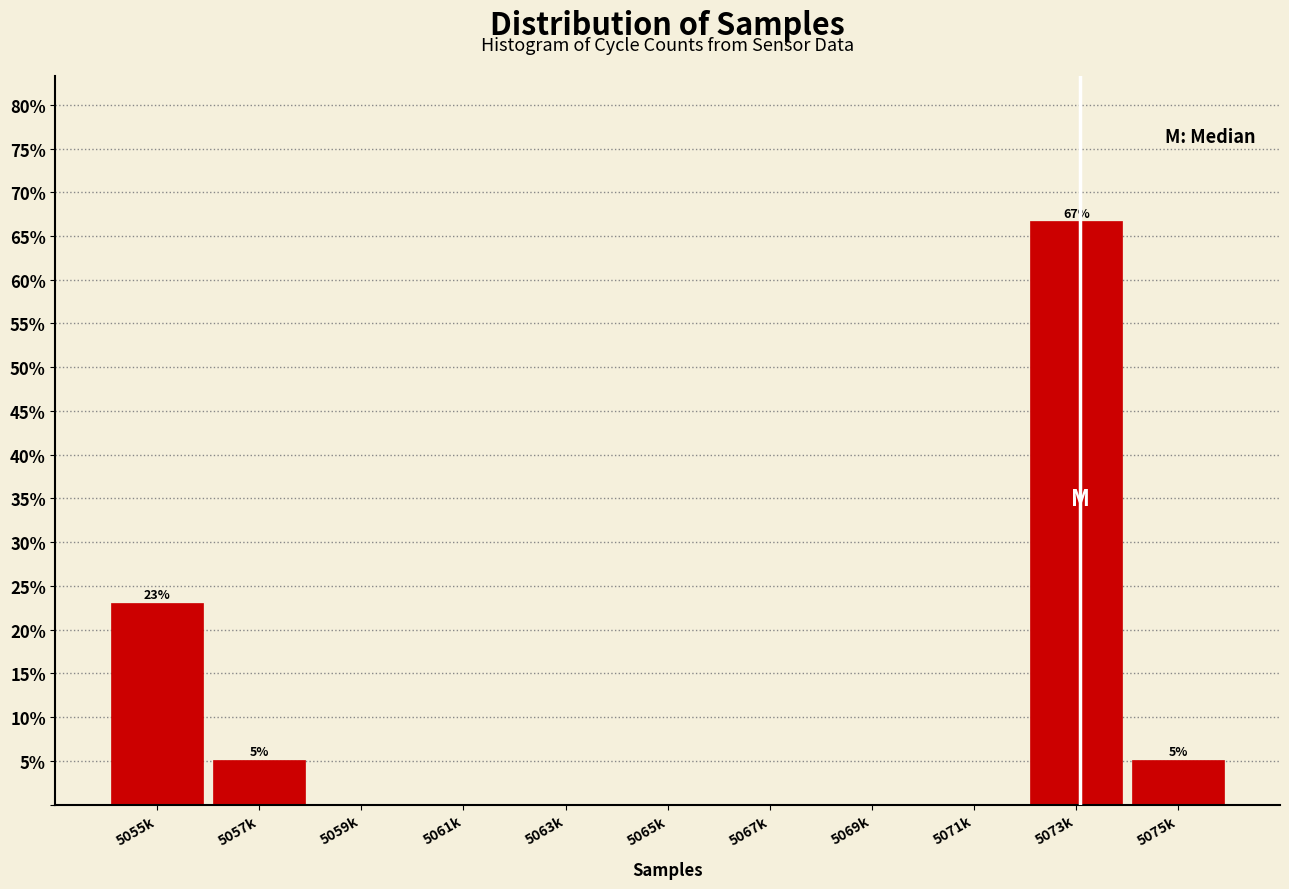

Reading left to right, list all the values displayed in this chart.

5055k=23.1	5057k=5.1	5059k=0.0	5061k=0.0	5063k=0.0	5065k=0.0	5067k=0.0	5069k=0.0	5071k=0.0	5073k=66.7	5075k=5.1